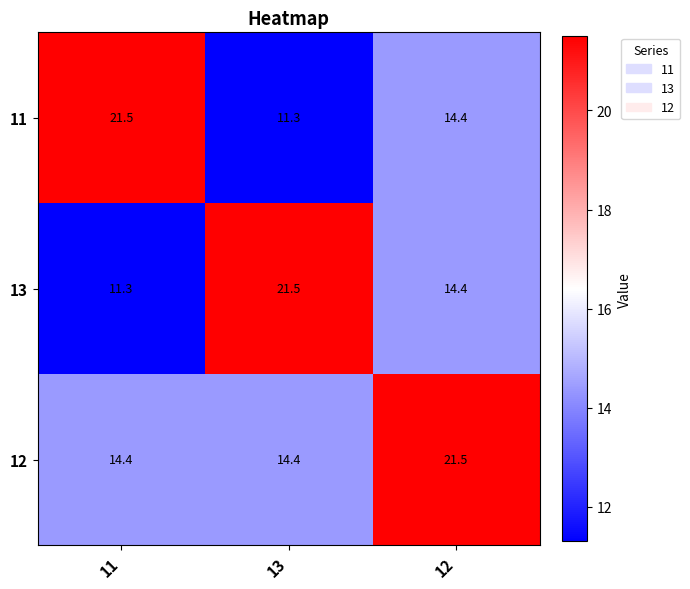

What is the highest value of the 11 series?

21.5